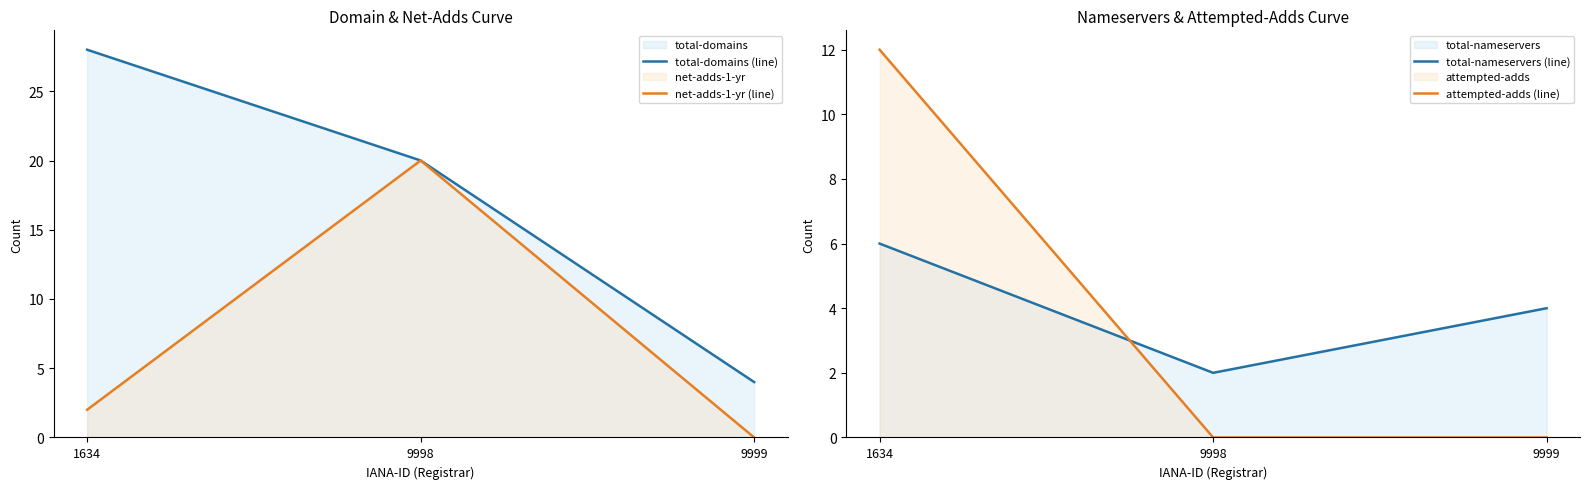

What is the sum of the attempted-adds (line) values at 1634 and 9998?

12